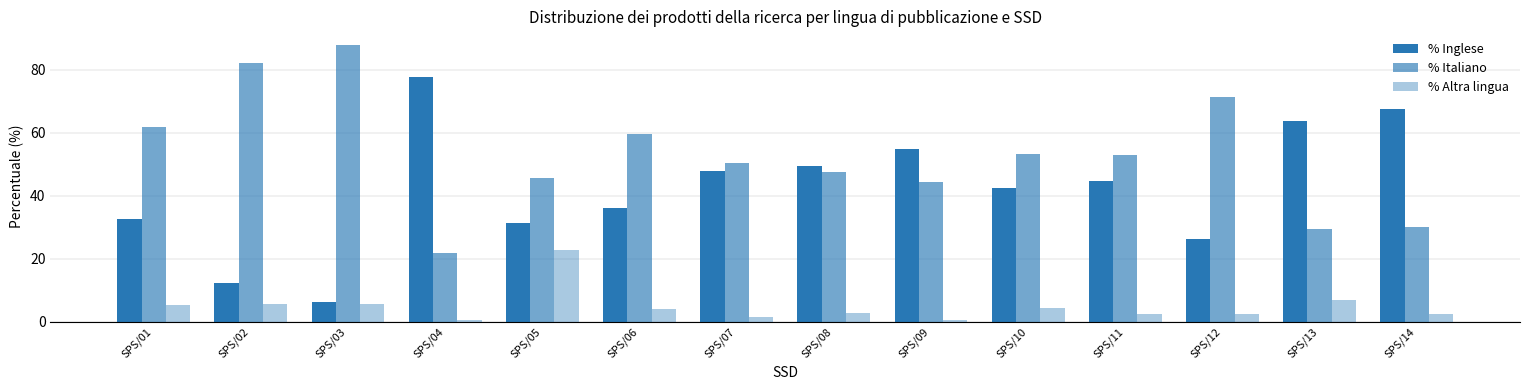

Rank the categories by % Inglese value from lowest to highest.

SPS/03, SPS/02, SPS/12, SPS/05, SPS/01, SPS/06, SPS/10, SPS/11, SPS/07, SPS/08, SPS/09, SPS/13, SPS/14, SPS/04